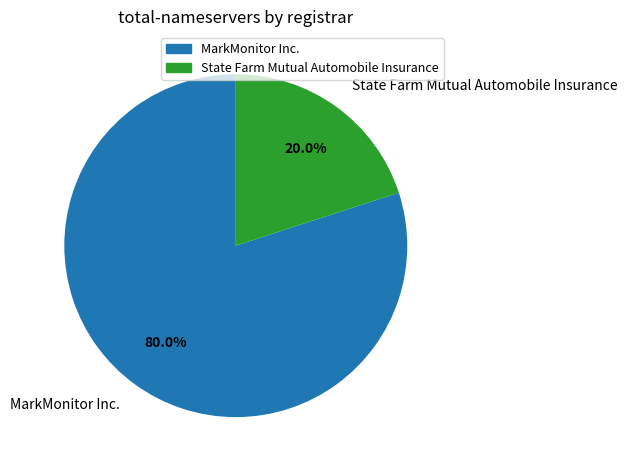

True or false: State Farm Mutual Automobile Insurance accounts for 20% of the total.

True